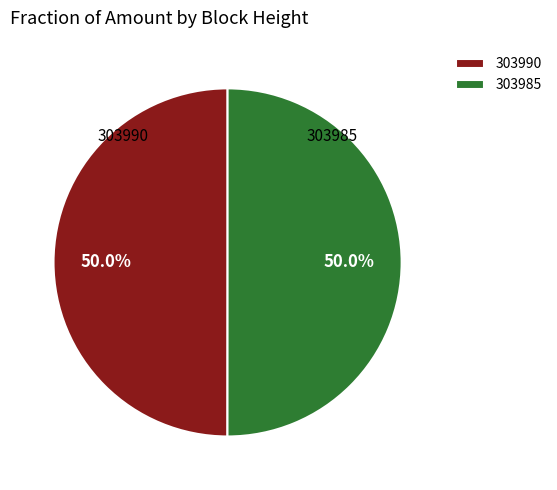

What is the ratio of the value at 303990 to the value at 303985?

1.0